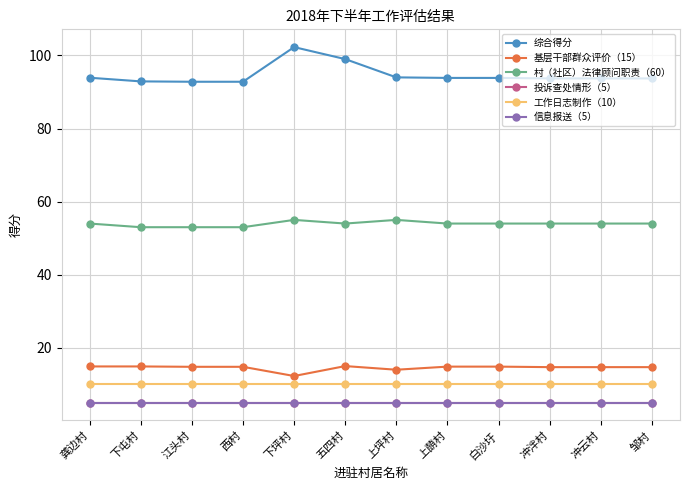

Rank the series by their maximum value, from highest to lowest.

综合得分, 村（社区）法律顾问职责（60）, 基层干部群众评价（15）, 工作日志制作（10）, 投诉查处情形（5）, 信息报送（5）